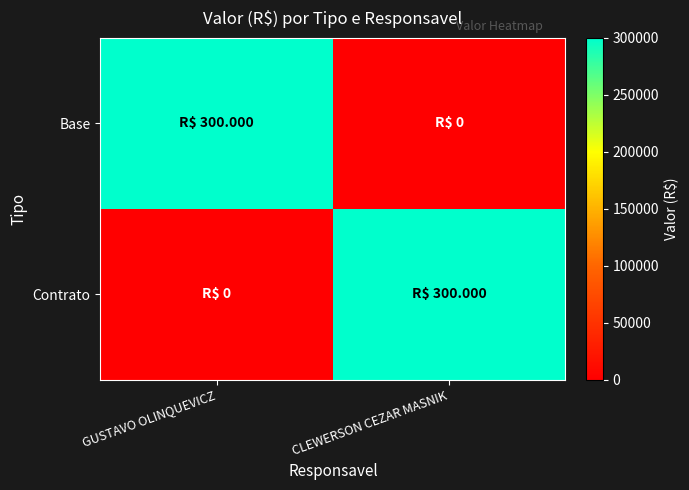

Reading left to right, what are all the values shown in this chart?

Base: GUSTAVO OLINQUEVICZ=300000	CLEWERSON CEZAR MASNIK=0
Contrato: GUSTAVO OLINQUEVICZ=0	CLEWERSON CEZAR MASNIK=300000